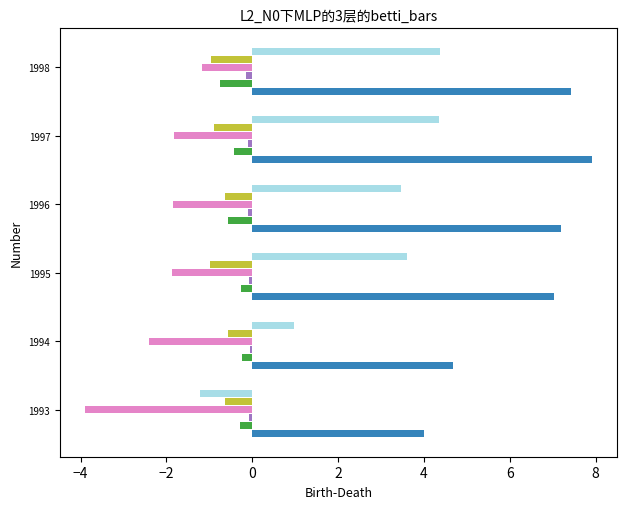

Which label corresponds to the largest value in the chart?

1997